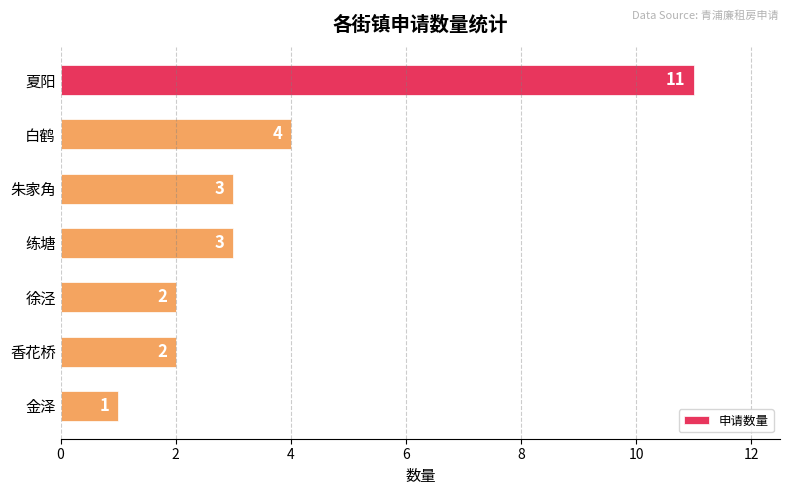

How many bars are there in total?

7